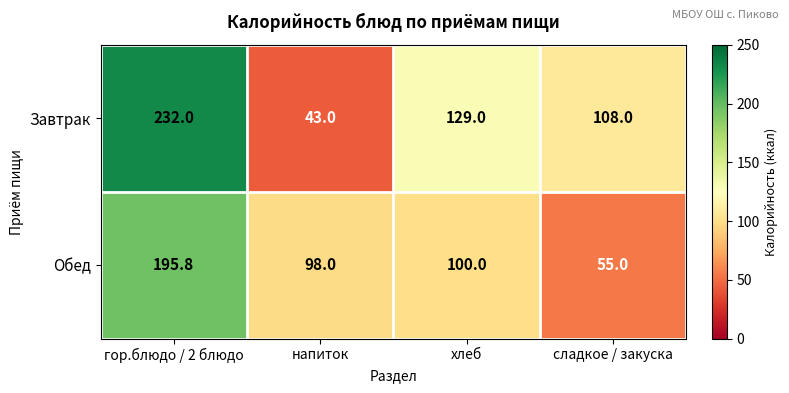

At how many categories does at least one series exceed 120?

2